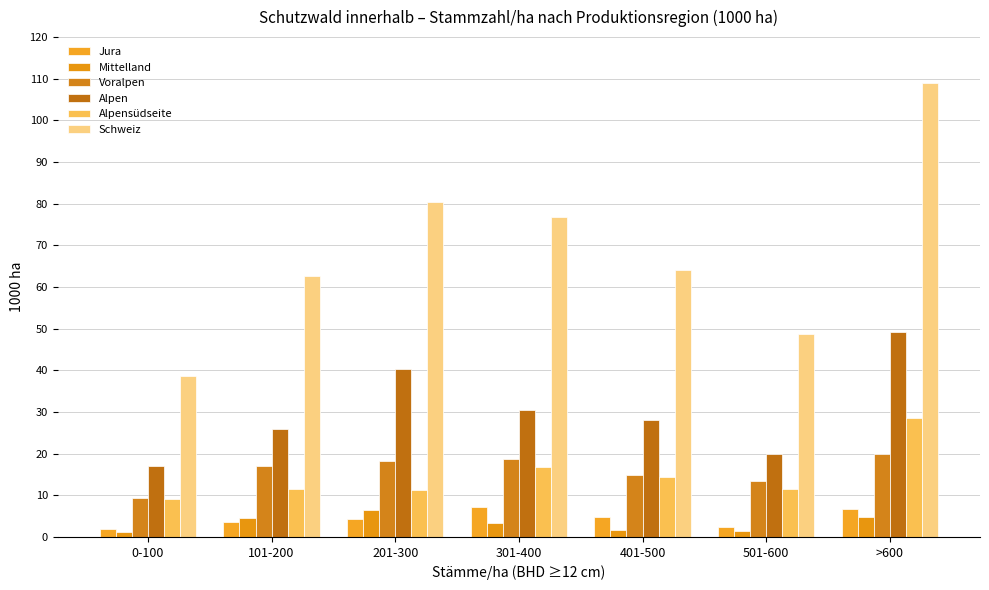

How many values in the Mittelland series exceed 3?

4